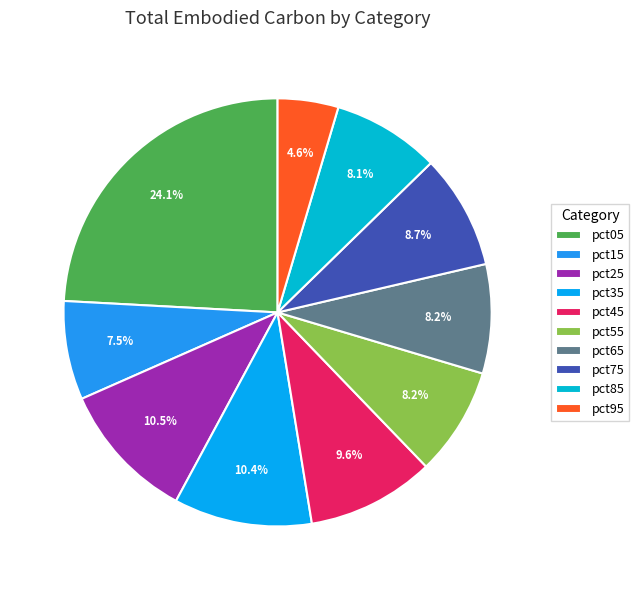

Rank the categories by value from highest to lowest.

pct05, pct25, pct35, pct45, pct75, pct65, pct55, pct85, pct15, pct95